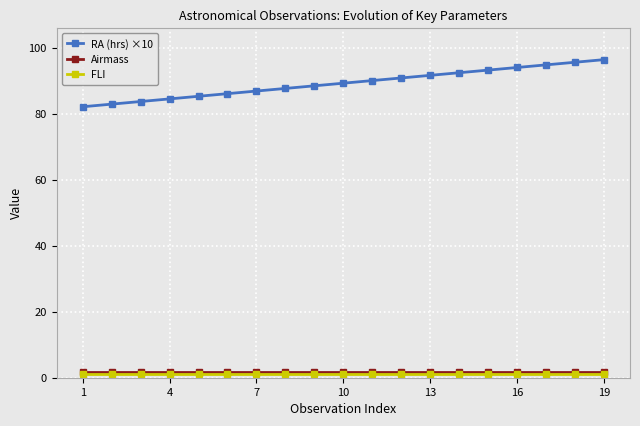

Which series has the largest total across all categories?

RA (hrs) ×10